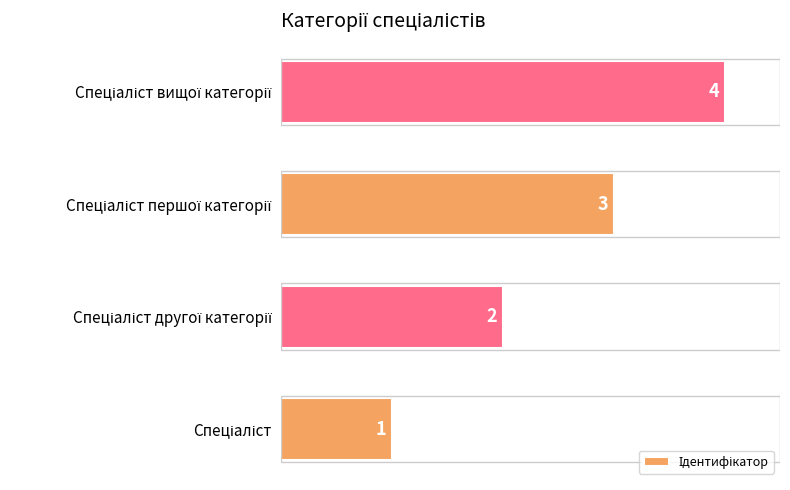

What is the sum of all values?

10